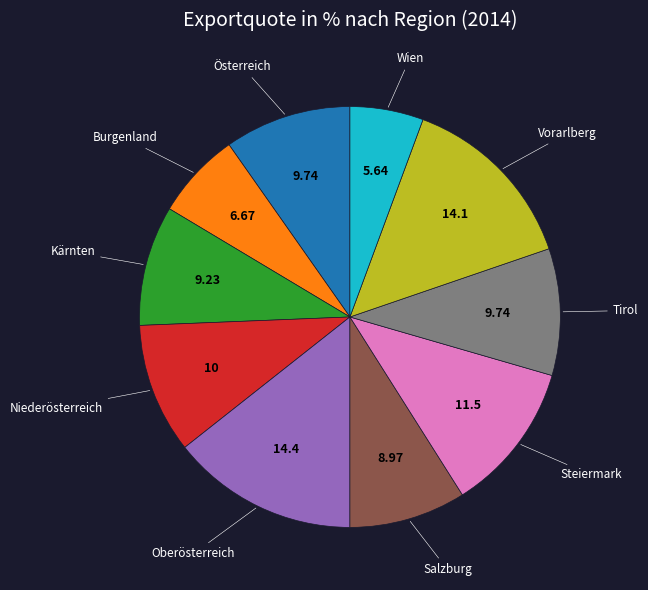

Is there a majority slice in this chart?

No